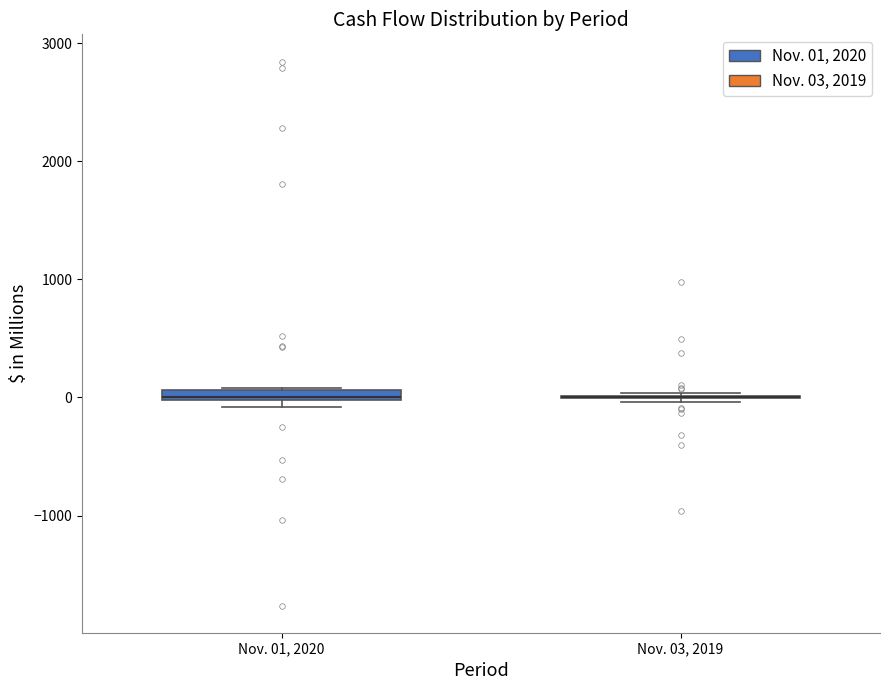

Where is the lower edge of the box for Nov. 01, 2020 on the y-axis? The values are not printed on the chart, so give them approximately, as read against the axis.

0